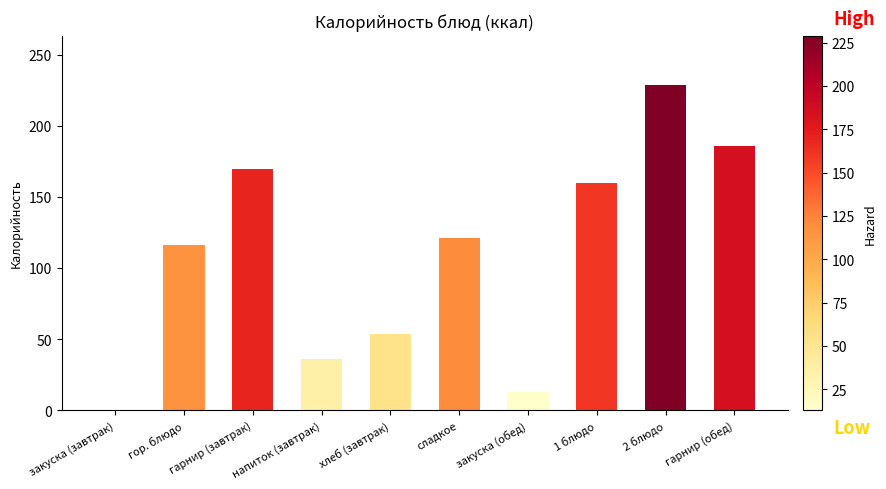

Where is the data nearest to the value 114?

гор. блюдо